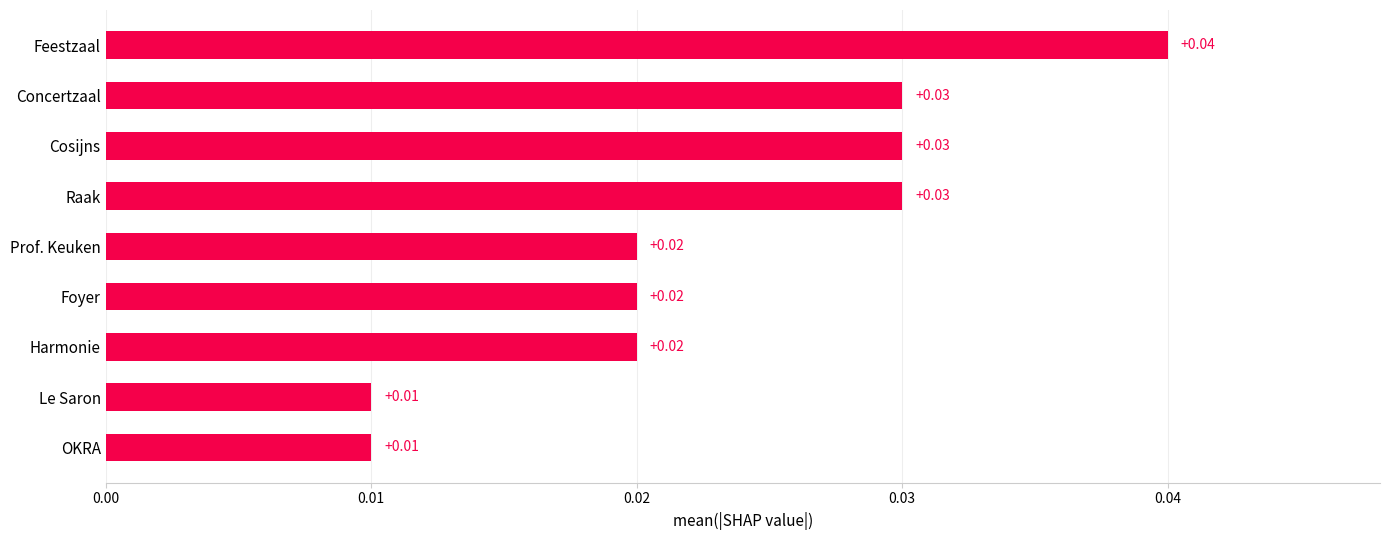

What is the label of the 5th bar from the bottom?

Prof. Keuken